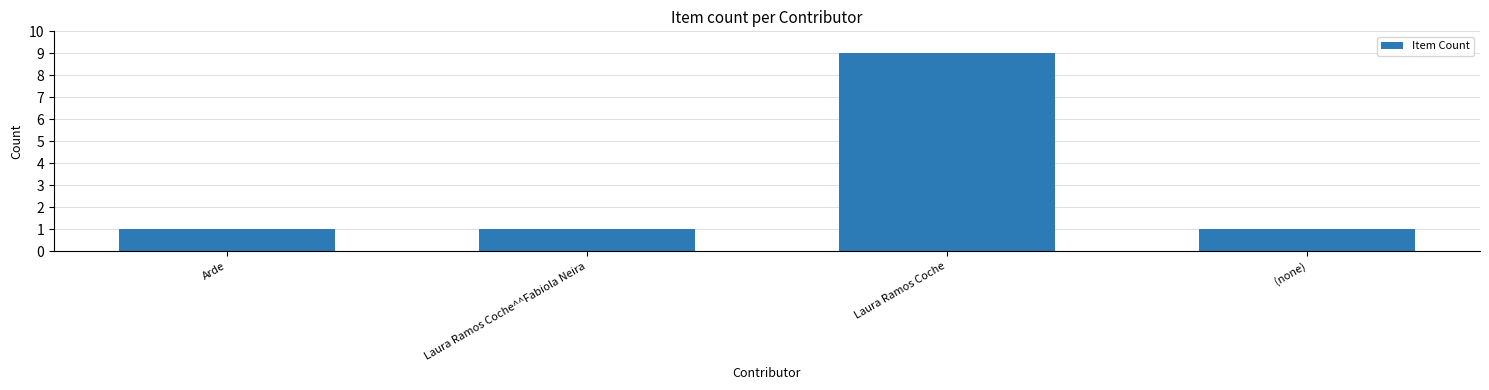

What value does the data have at Laura Ramos Coche?

9